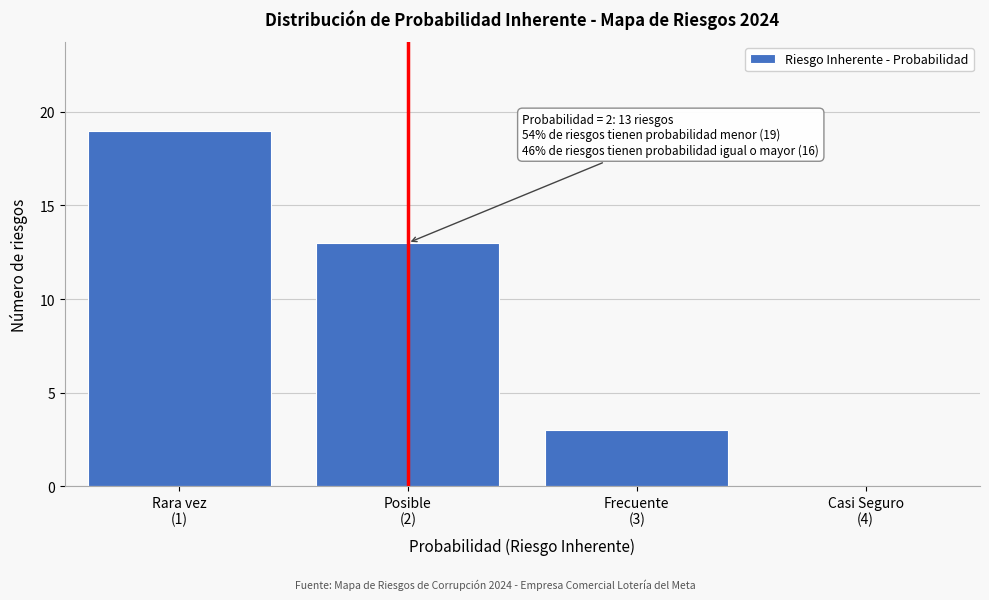

What is the sum of all values?

35